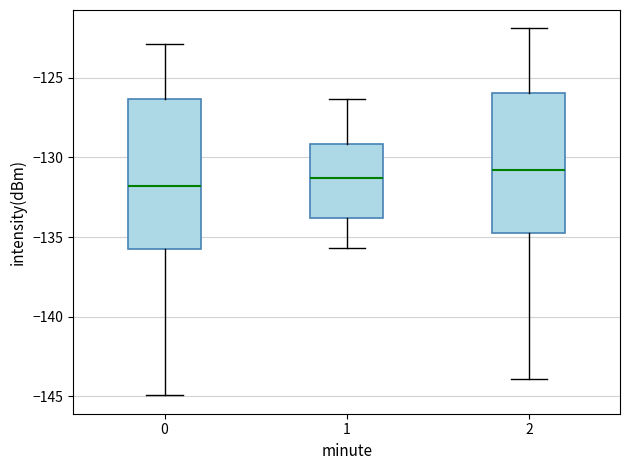

Reading left to right, read every box against the y-axis: the position of its median line, the range the box covers, and the ends of its whiskers. The values are not printed on the chart, so give them approximately, as read against the axis.

0: median -132.0, box -136.0 to -126.5, whiskers -145.0 to -123.0
1: median -131.5, box -134.0 to -129.0, whiskers -135.5 to -126.5
2: median -131.0, box -135.0 to -126.0, whiskers -144.0 to -122.0